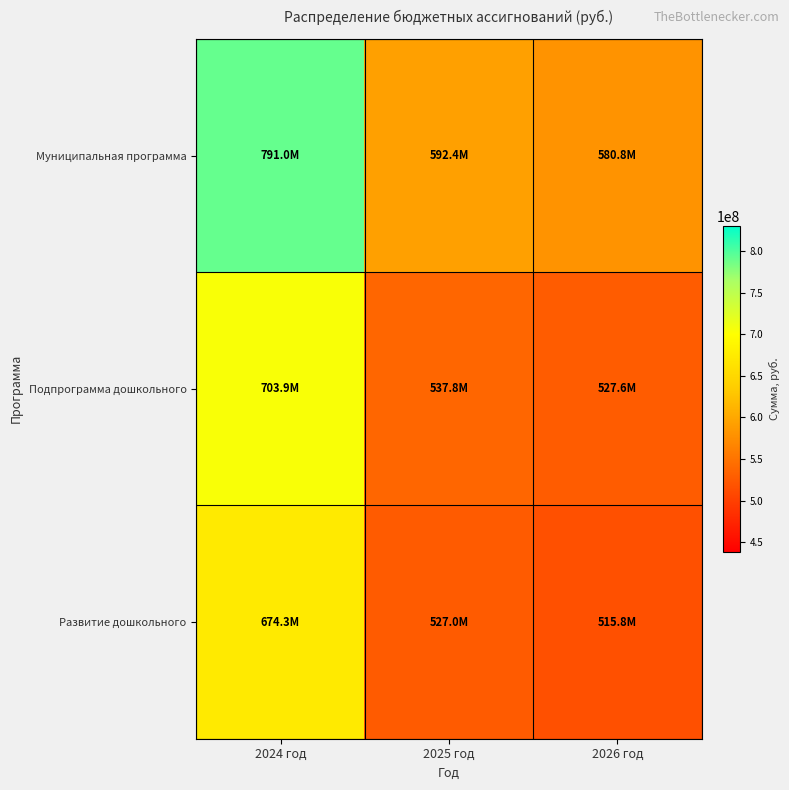

Rank the series by their average value, from highest to lowest.

Муниципальная программа, Подпрограмма дошкольного, Развитие дошкольного